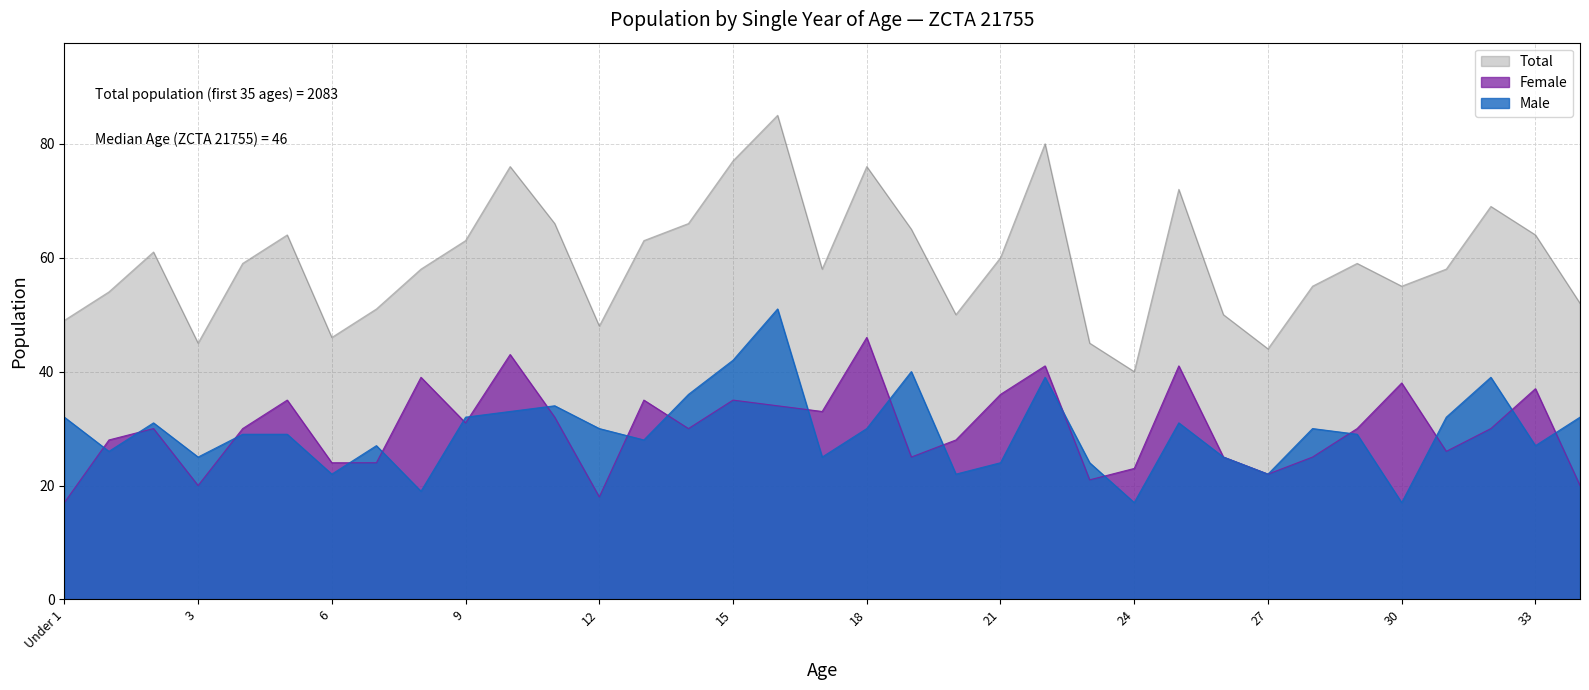

What is the maximum value for Total?

85